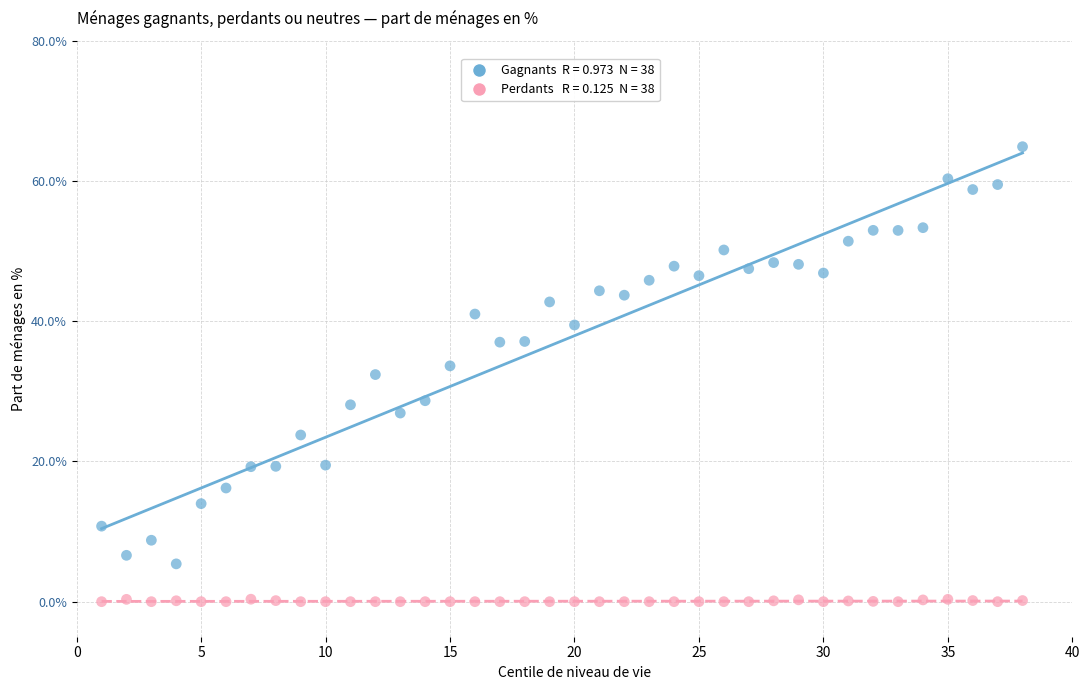

Across all data points, what is the range of X values (max minus min)?

37.0